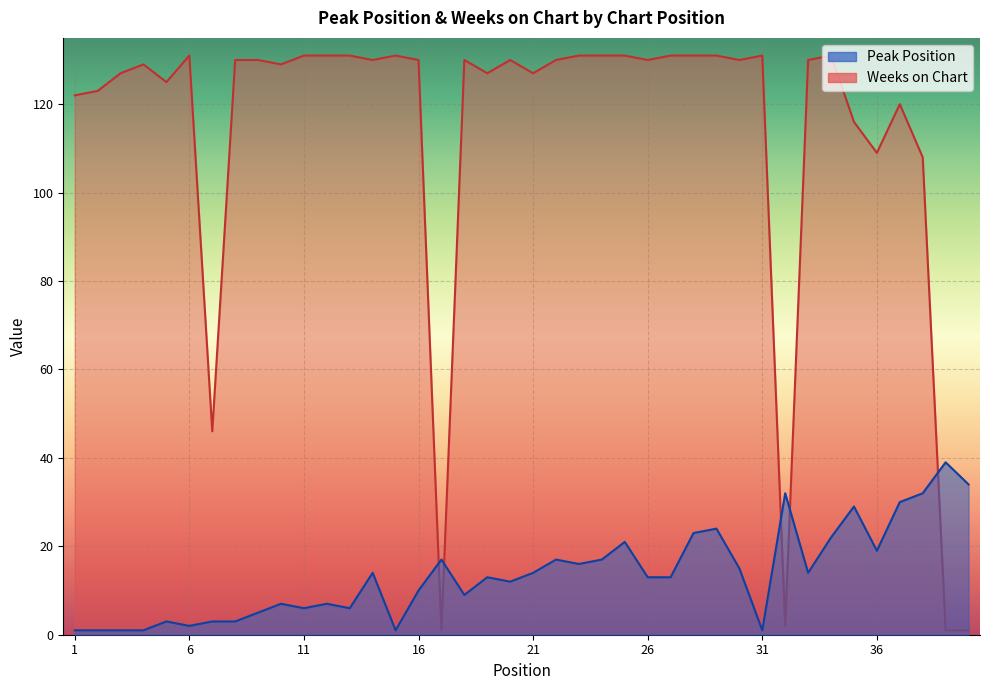

What is the value of the Peak Position point at the 4th from the left?

1